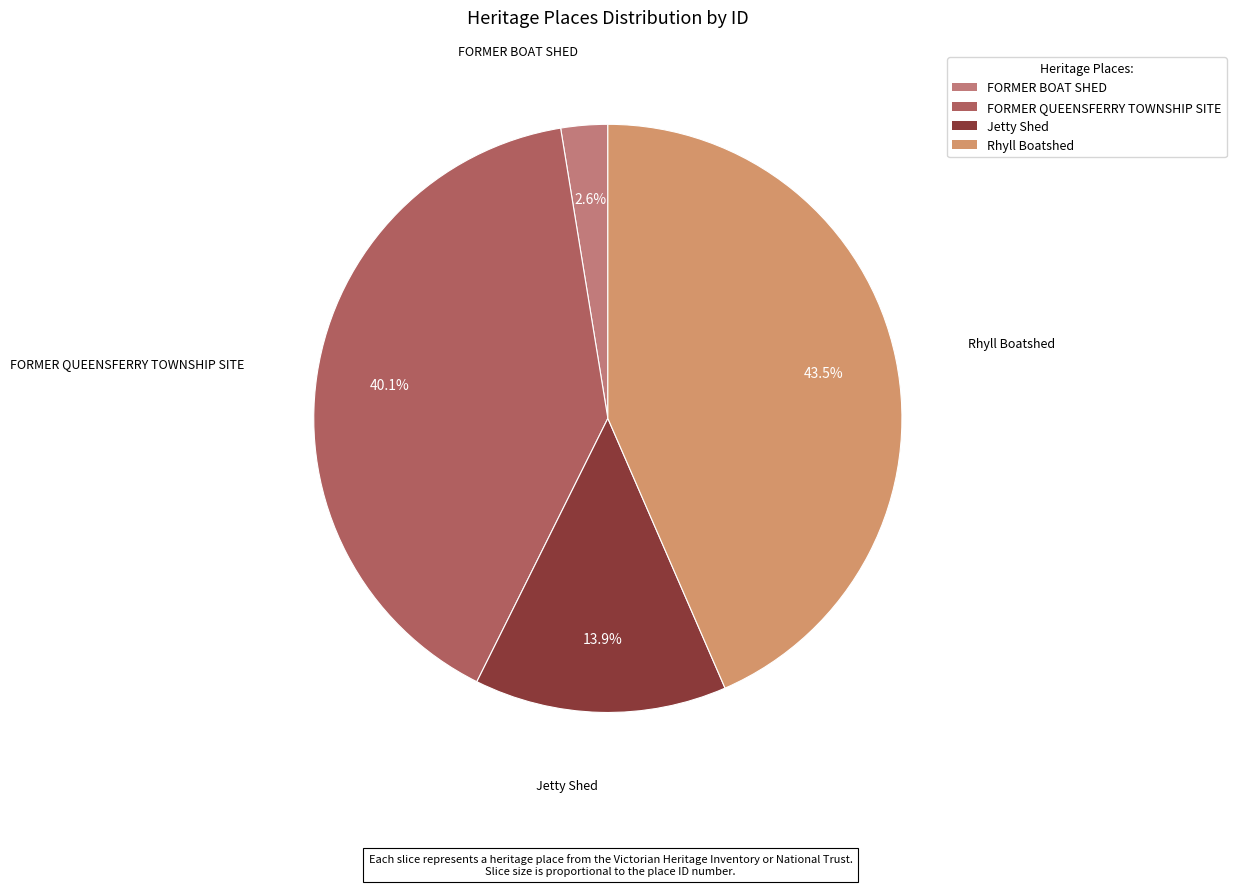

Which category has the biggest portion of the pie?

Rhyll Boatshed